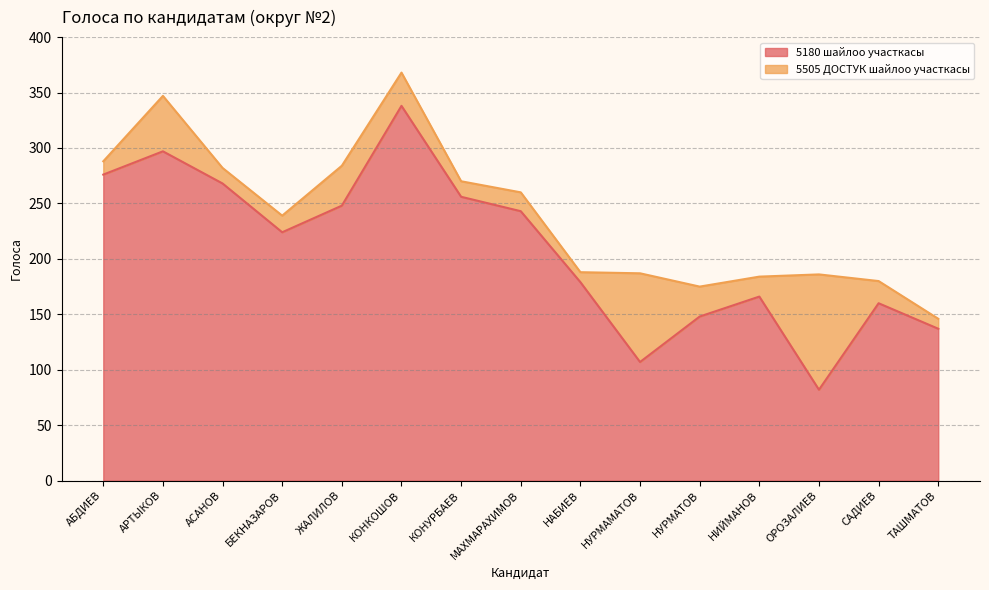

How many data points are less than 224?

7